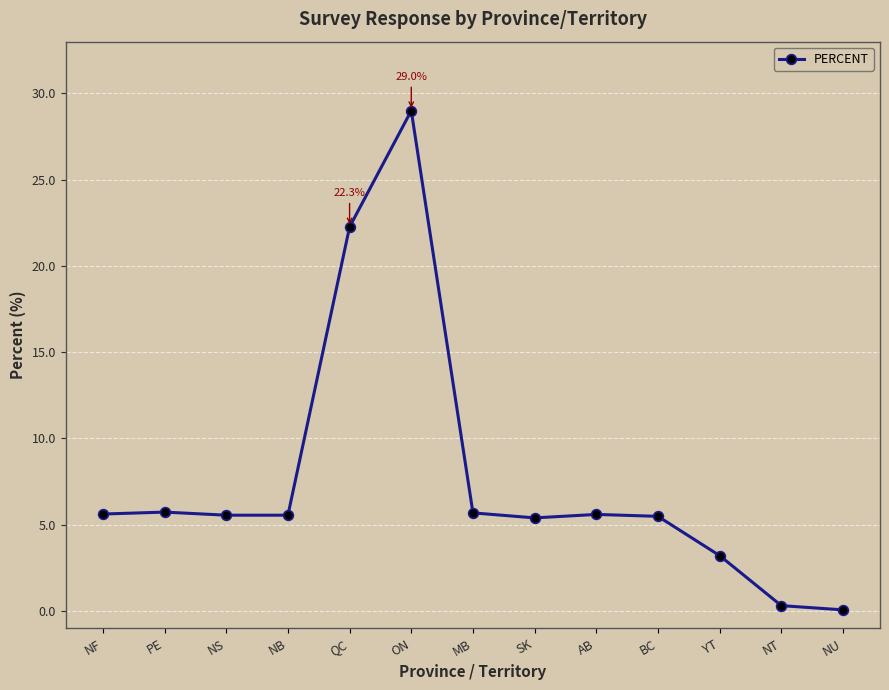

At which category does the chart reach its peak across all series?

ON